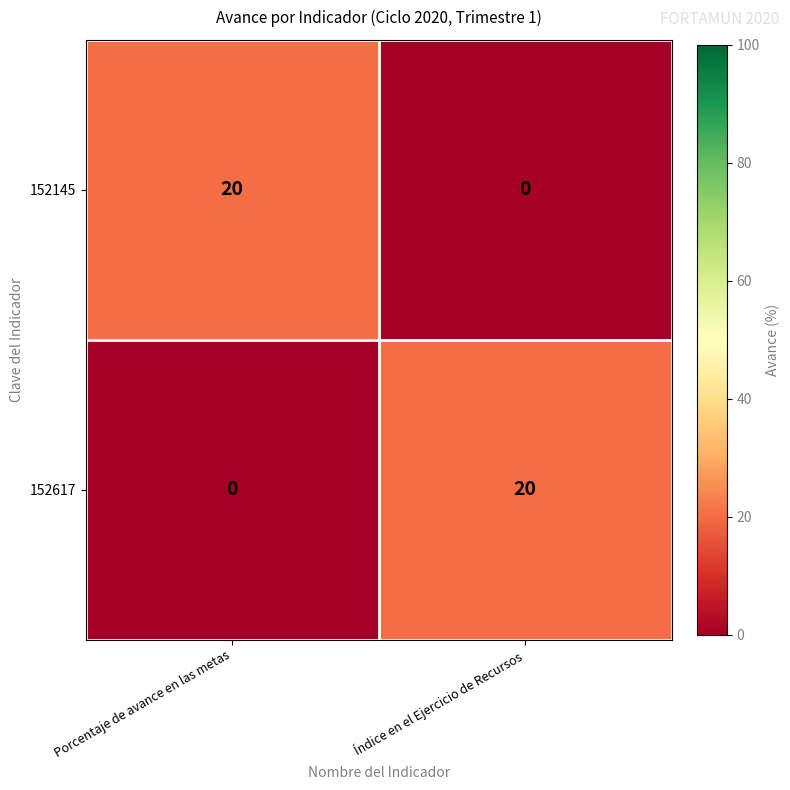

The 152145 series shows 13 at Porcentaje de avance en las metas. True or false?

False